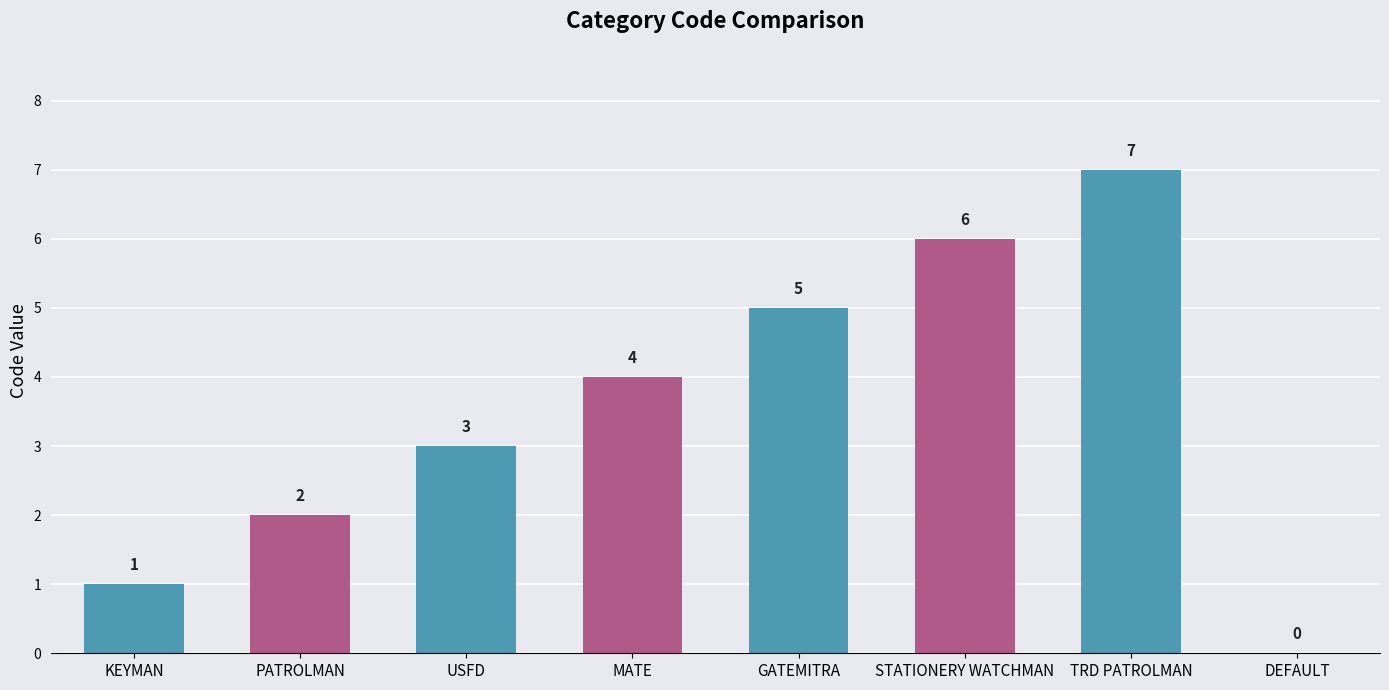

What is the change in value from TRD PATROLMAN to DEFAULT?

-7